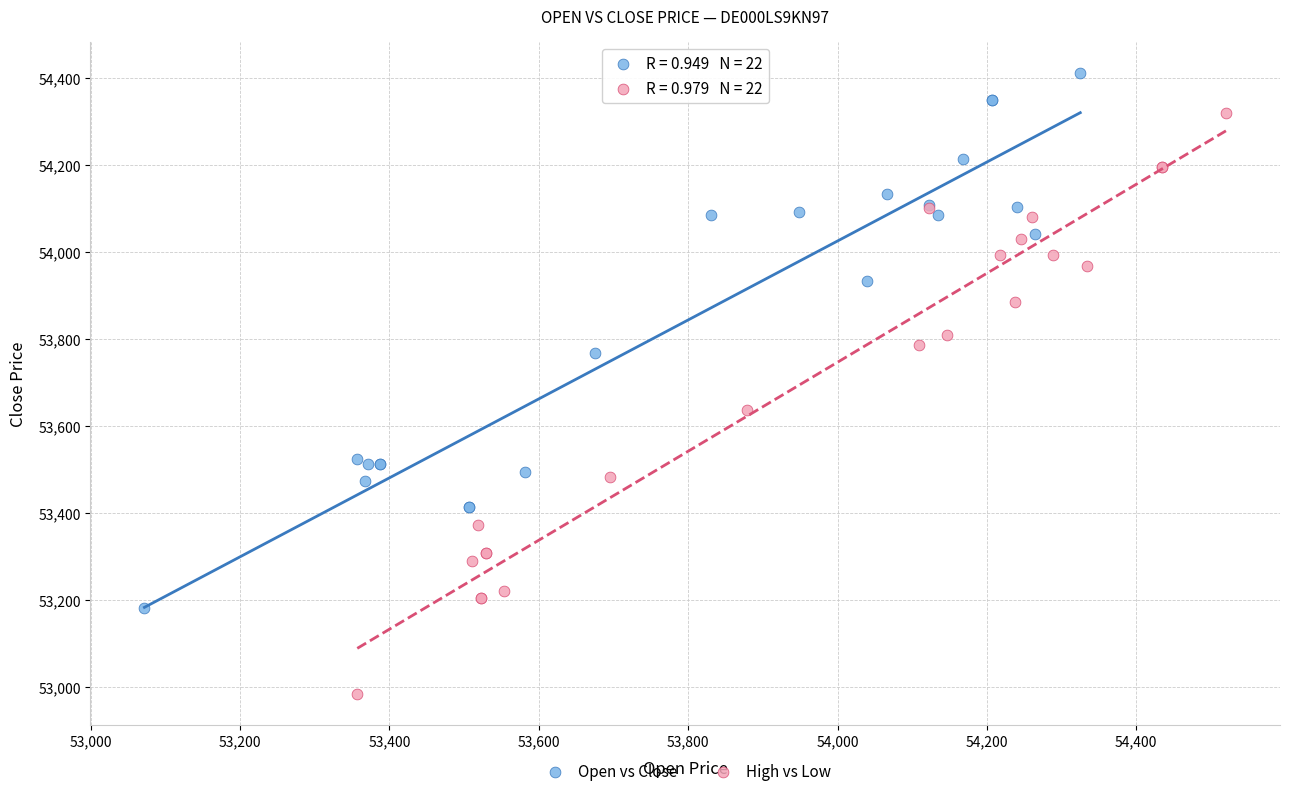

Which series contains the lowest Y value?

High vs Low